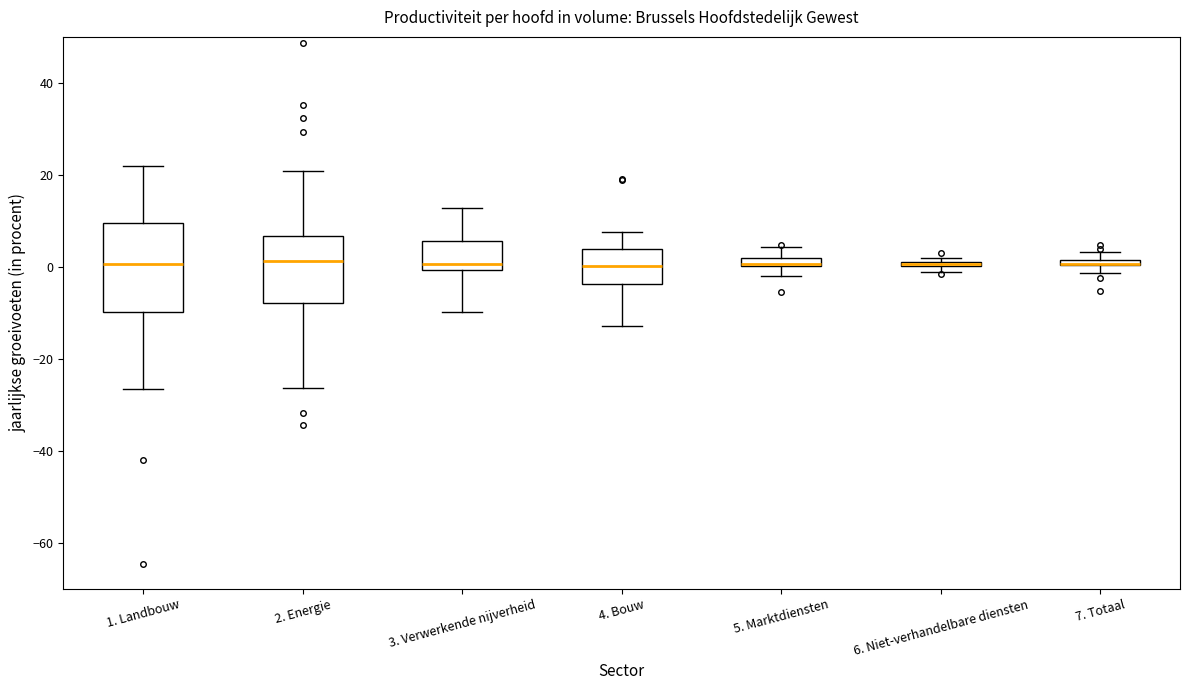

Comparing the boxes themselves (not the whiskers), which one is the tallest?

1. Landbouw